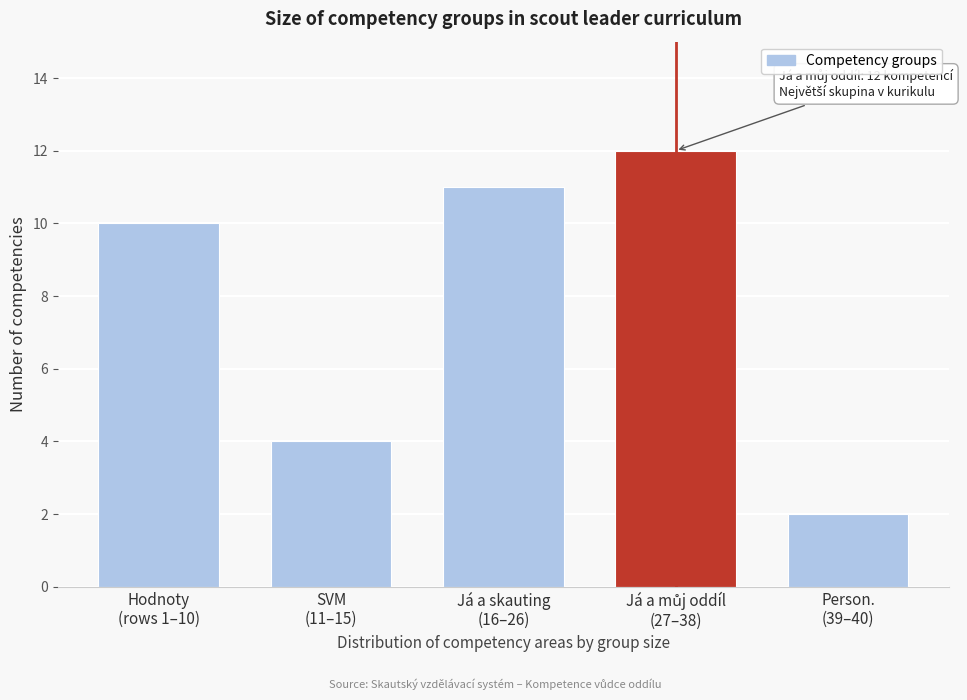

Reading left to right, list all the values displayed in this chart.

10	4	11	12	2